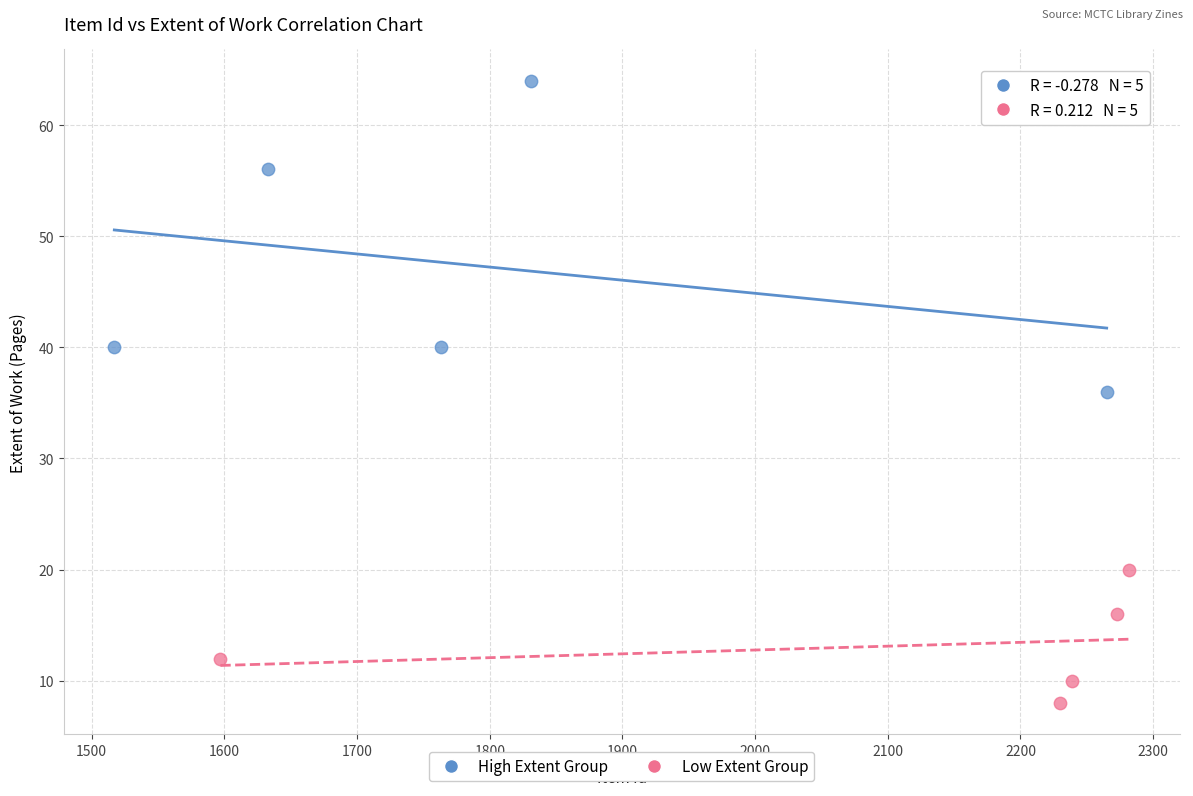

Which series has the widest spread of Y values?

High Extent Group